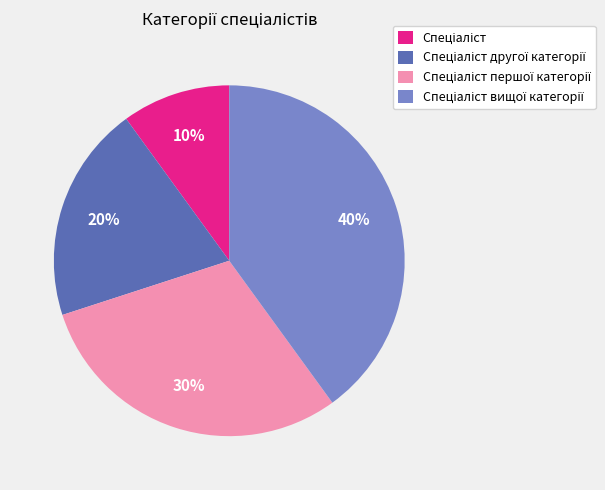

Does any single category account for the majority?

No